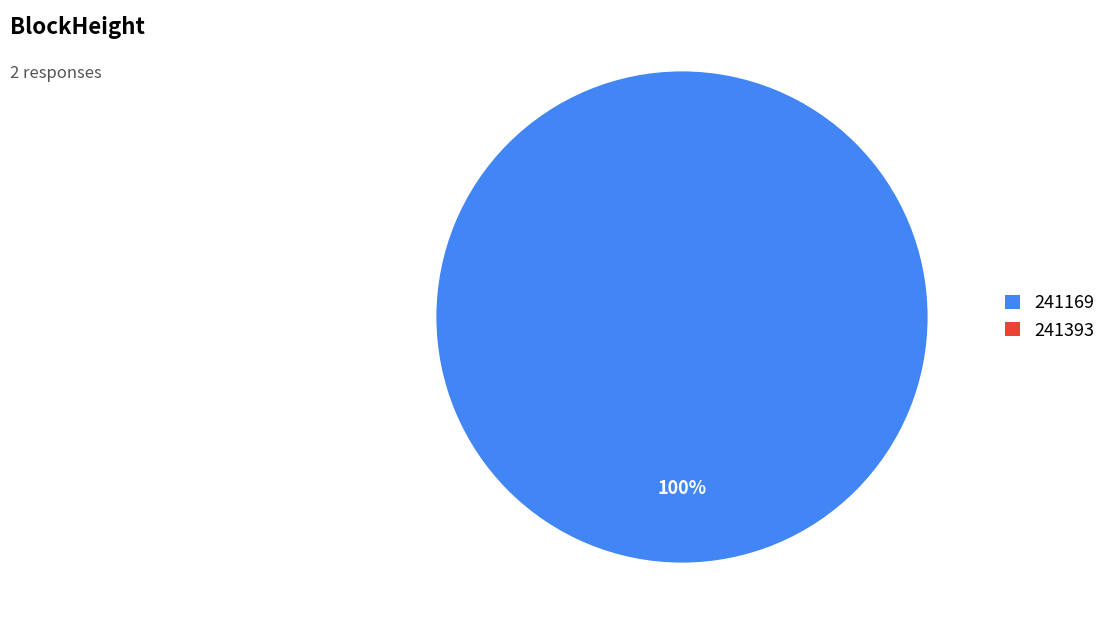

How many segments does this pie chart have?

2